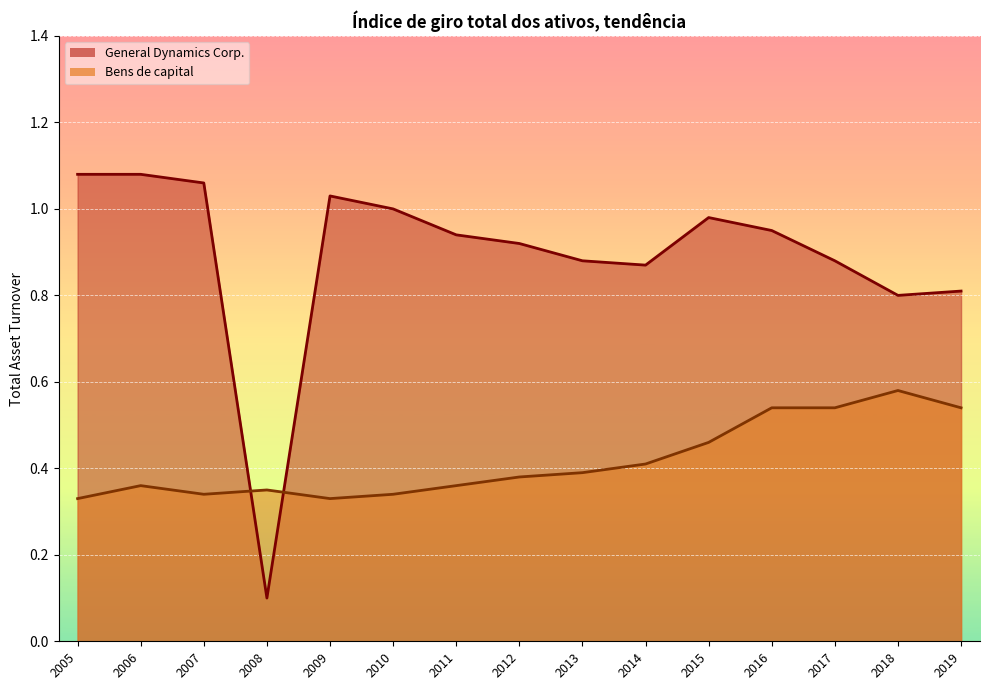

What is the average value of the General Dynamics Corp. series?

0.9